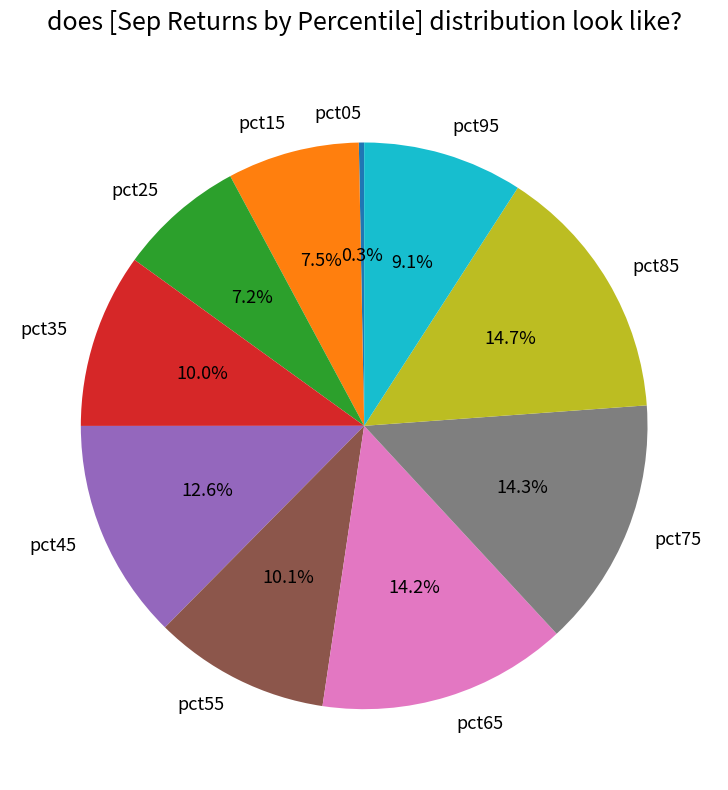

Between pct35 and pct05, which is larger?

pct35